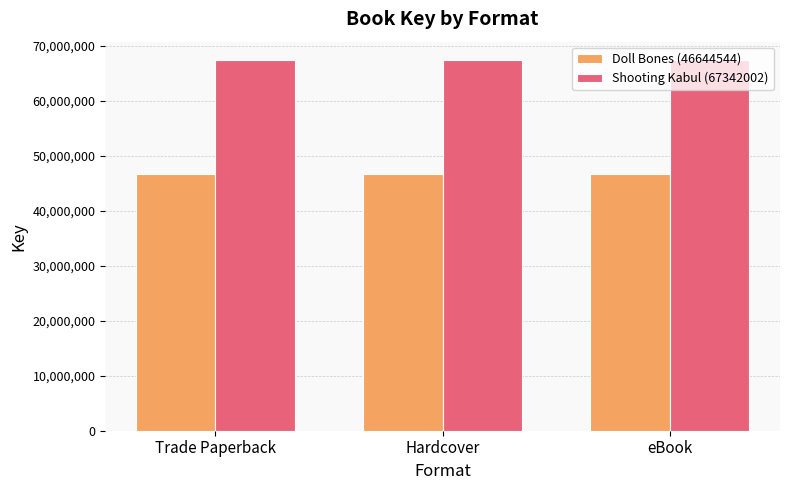

What is the spread (max minus min) of values at eBook?

20697458